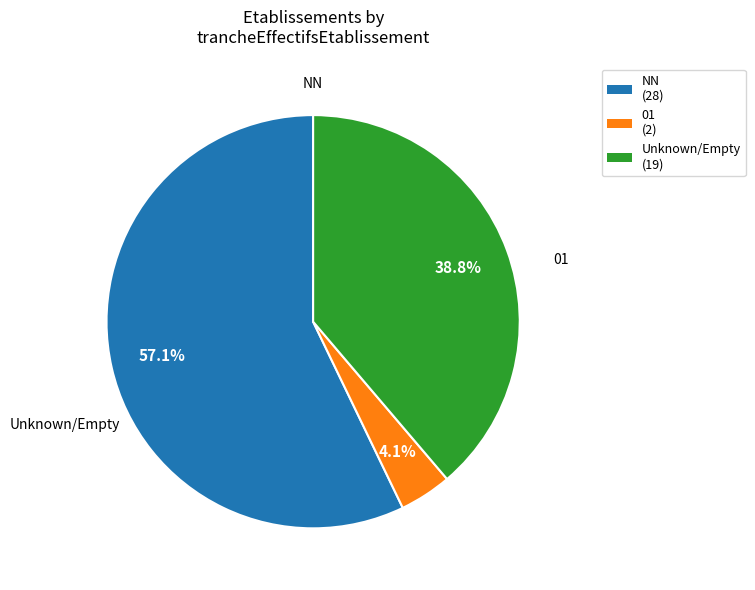

What is the largest slice in the pie chart?

NN (28)